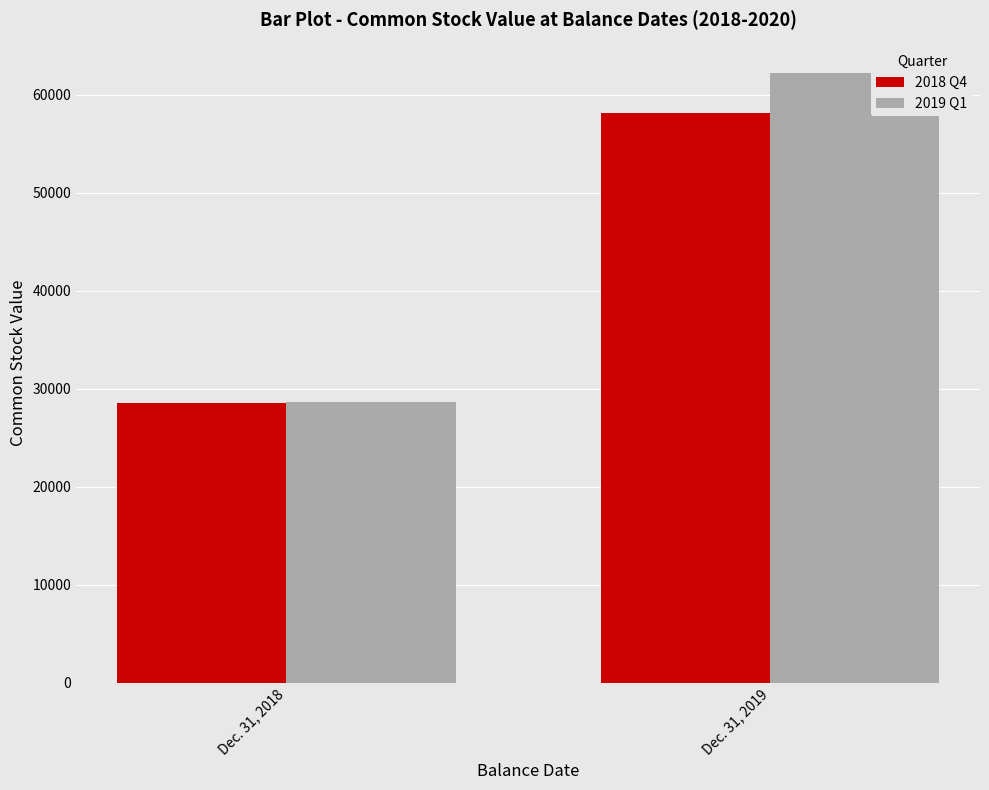

What is the difference between the maximum and minimum values in the 2019 Q1 series?

33580